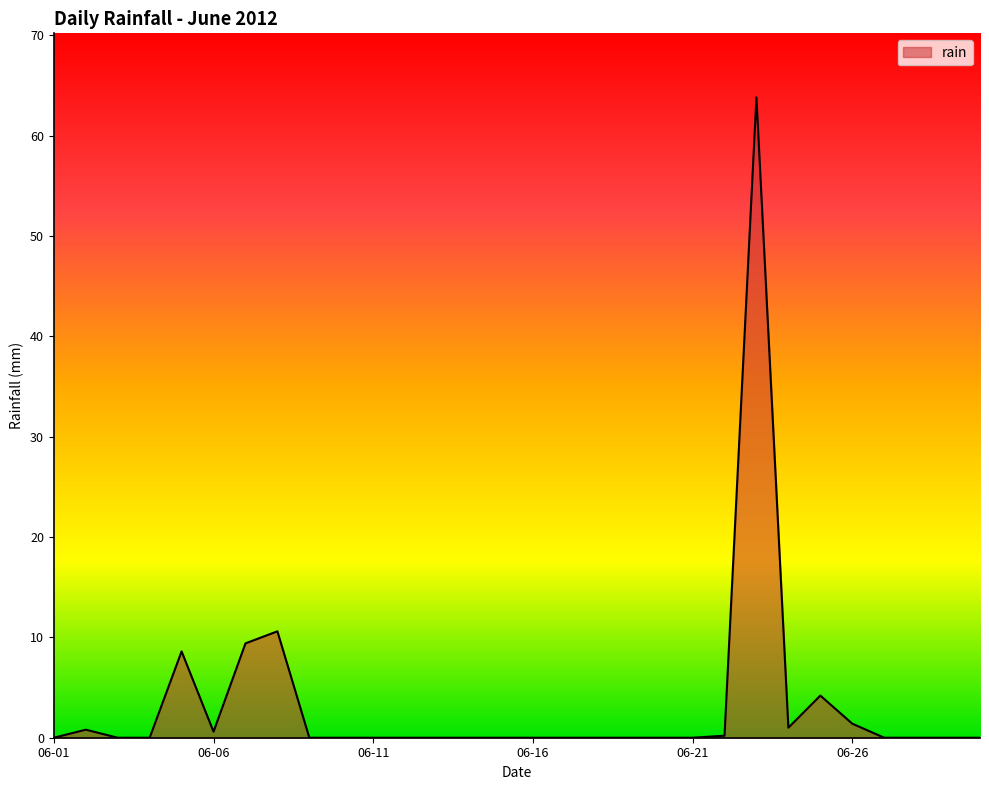

What is the greatest value displayed?

63.8